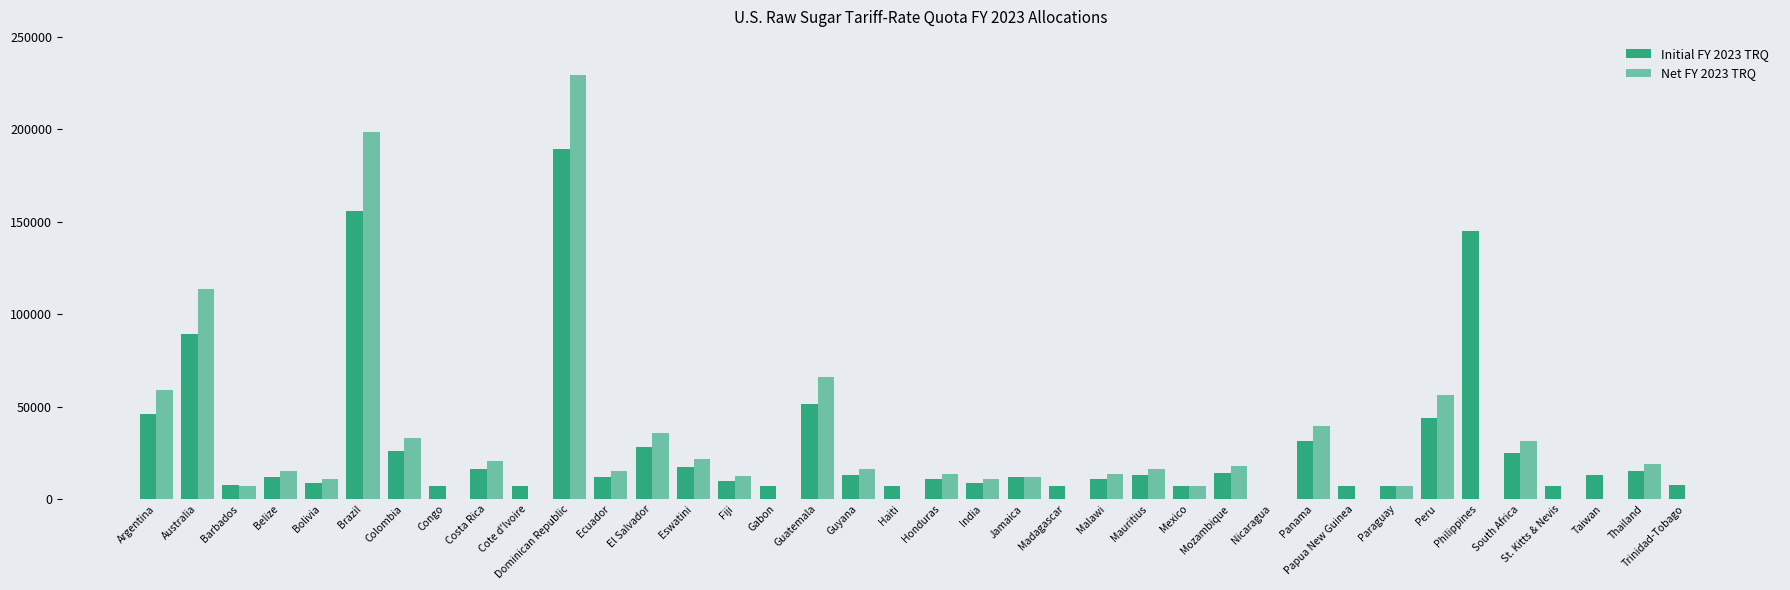

What is the sum of all Initial FY 2023 TRQ values?

1097027